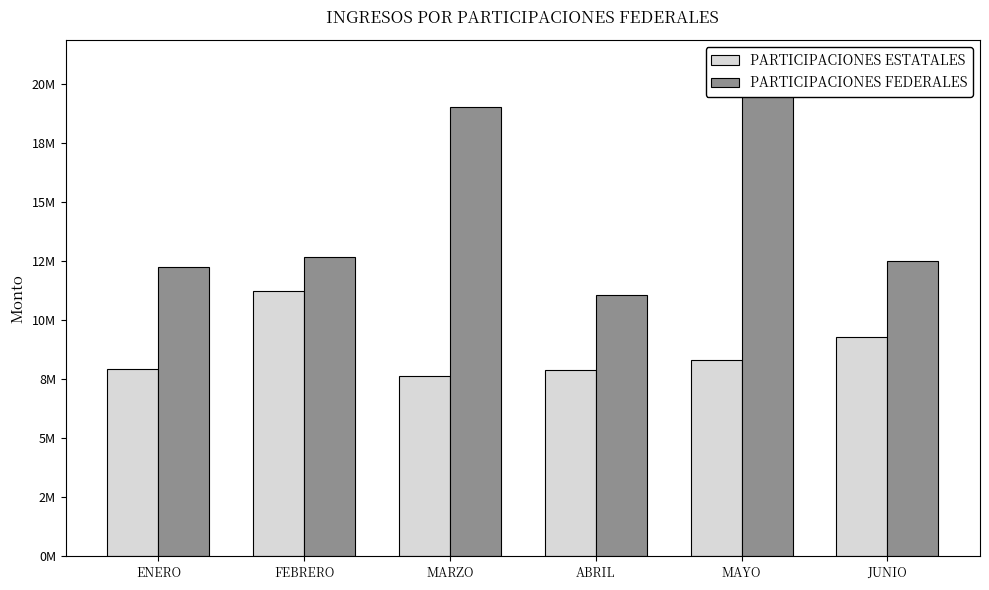

What is the label of the 5th bar from the right?

FEBRERO